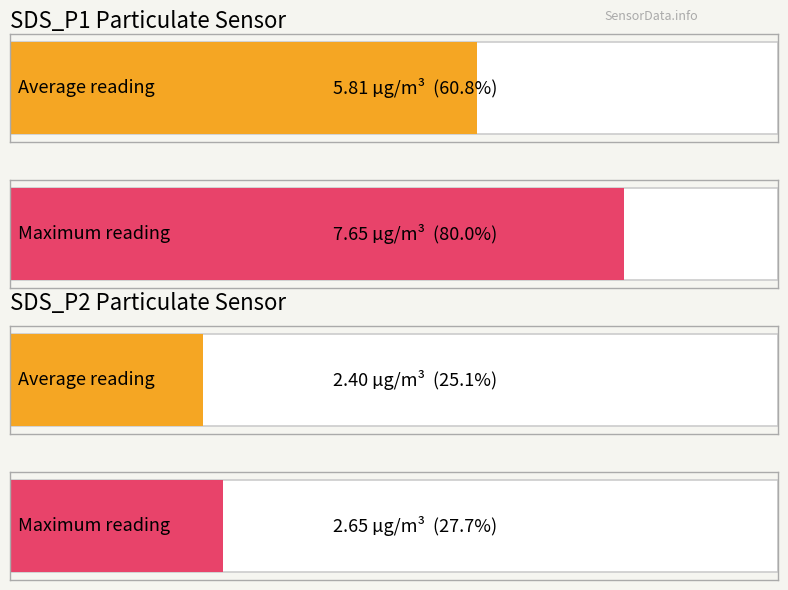

Are the bars grouped side by side (vs. stacked)?

Yes